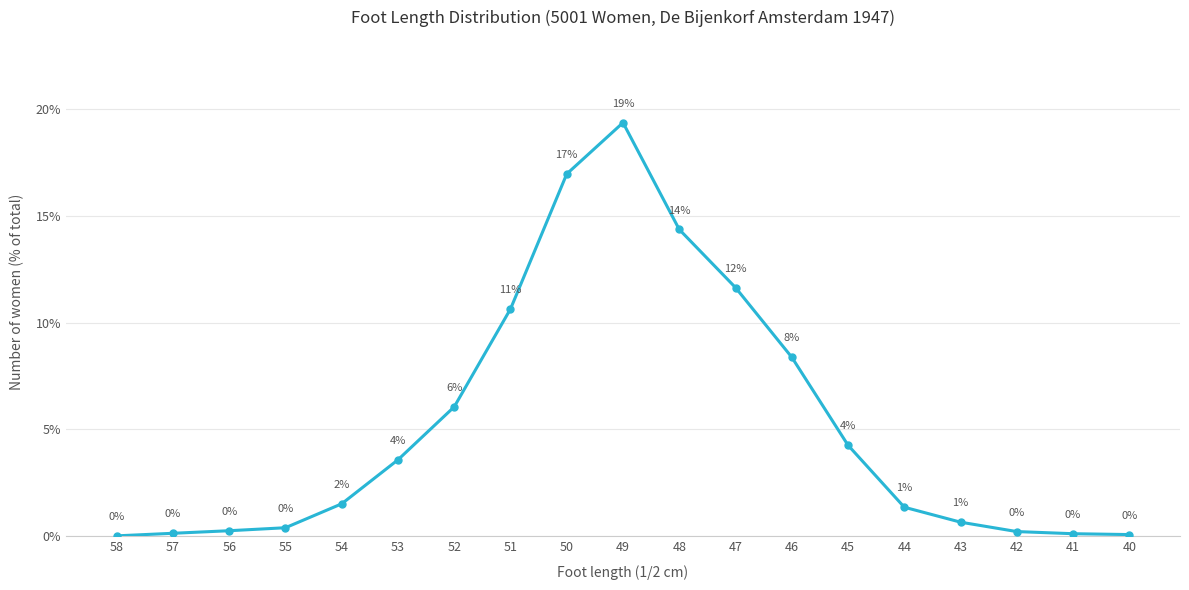

Reading left to right, transcribe all the data shown in this chart.

58=0.0	57=0.0	56=0.0	55=0.0	54=0.0	53=0.0	52=0.1	51=0.1	50=0.2	49=0.2	48=0.1	47=0.1	46=0.1	45=0.0	44=0.0	43=0.0	42=0.0	41=0.0	40=0.0